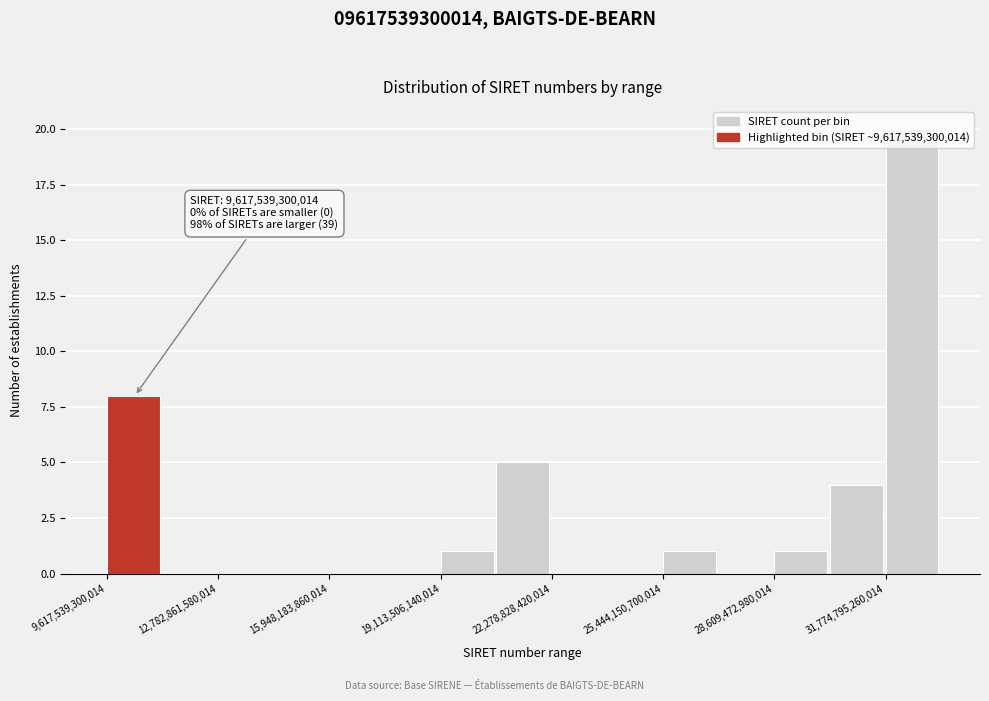

Around what value on the x-axis is the tallest bar? Give the approximate position of its centre, as read against the axis.

32500000000000